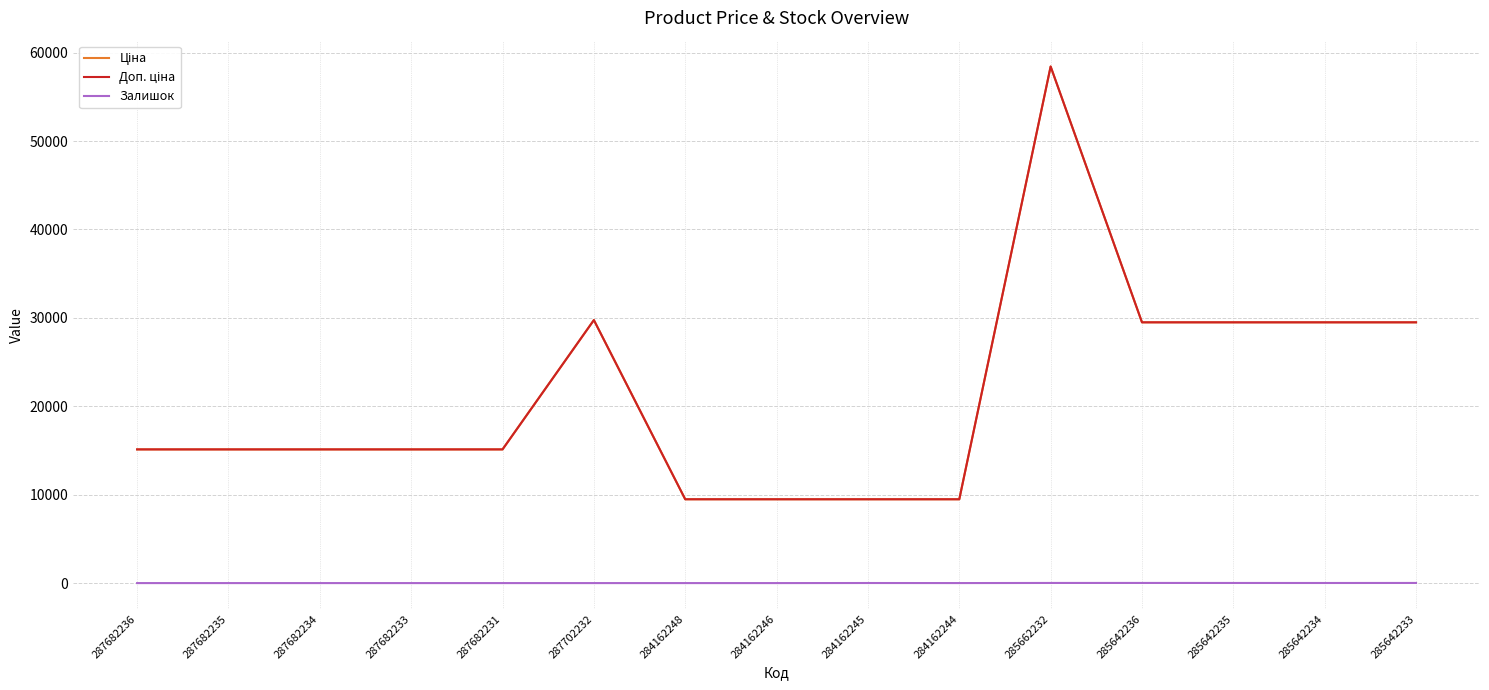

Which category has the highest value across all series?

285662232